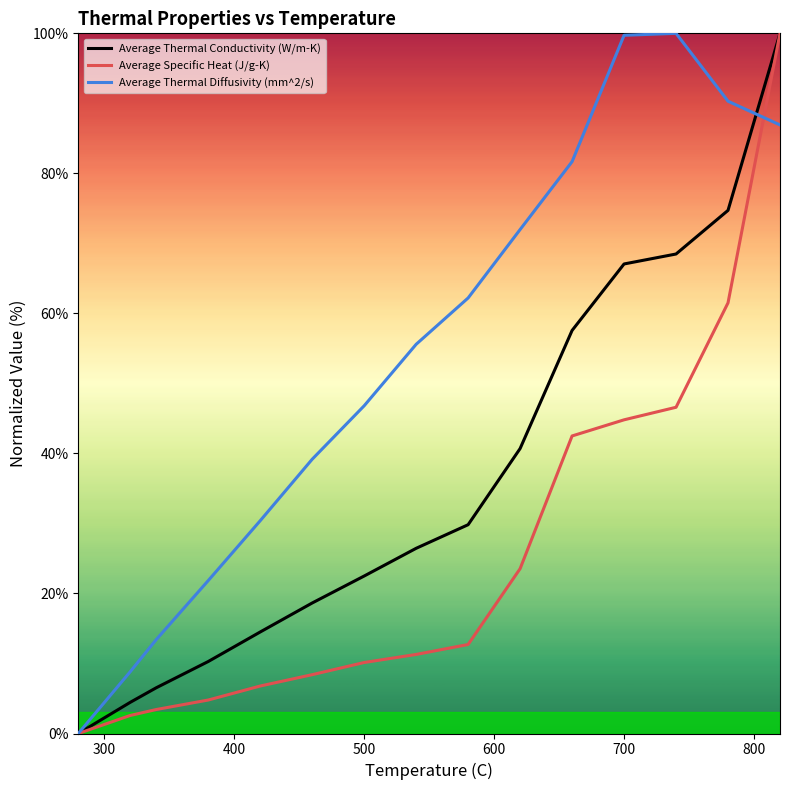

What is the maximum value shown in the chart?

100.0